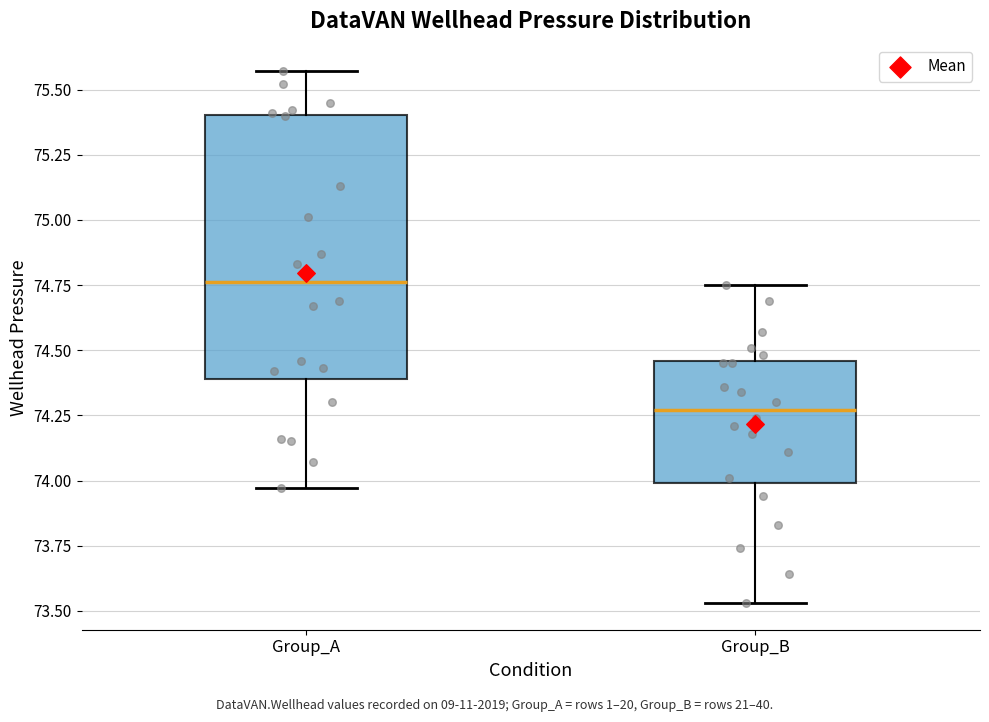

Reading left to right, transcribe this box plot: for each box, give where its median line is, the range the box spans, and where its two whiskers end, as read against the y-axis. The values are not printed on the chart, so give them approximately, as read against the axis.

Group_A: median 74.75, box 74.40 to 75.40, whiskers 73.95 to 75.55
Group_B: median 74.25, box 74.00 to 74.45, whiskers 73.55 to 74.75